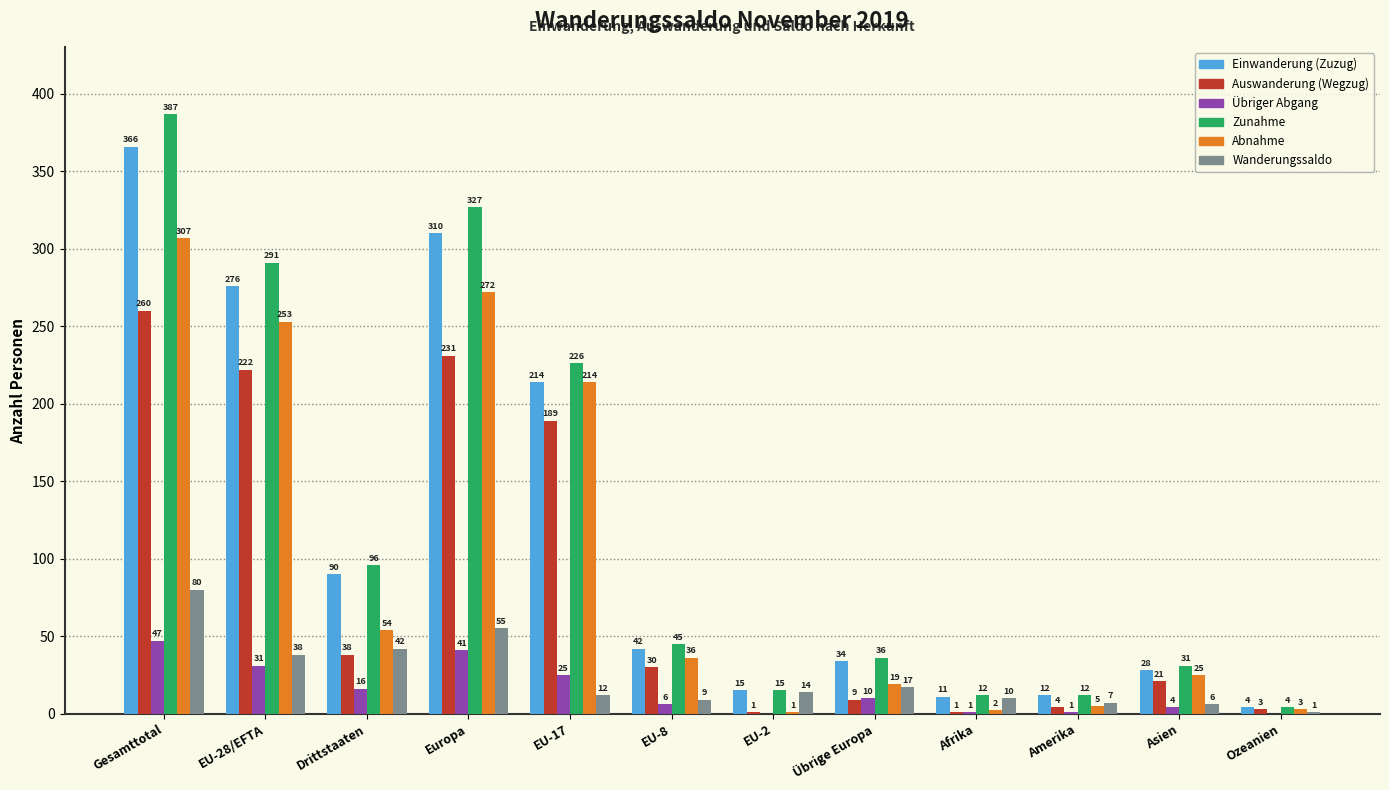

At which label does Wanderungssaldo first exceed 14?

Gesamttotal